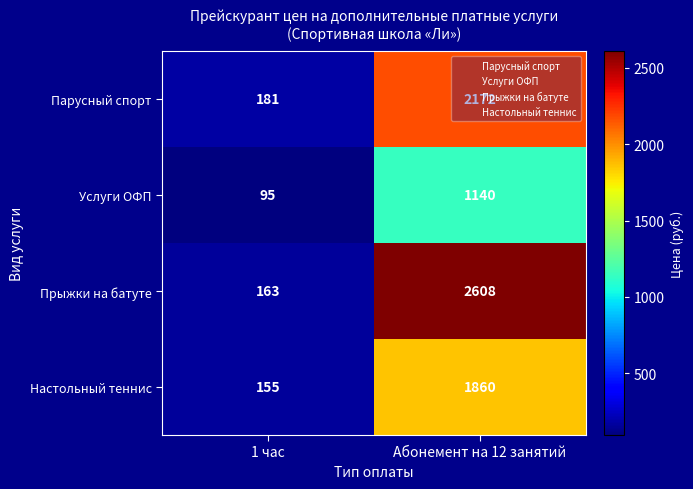

Rank the series by their maximum value, from lowest to highest.

Услуги ОФП, Настольный теннис, Парусный спорт, Прыжки на батуте